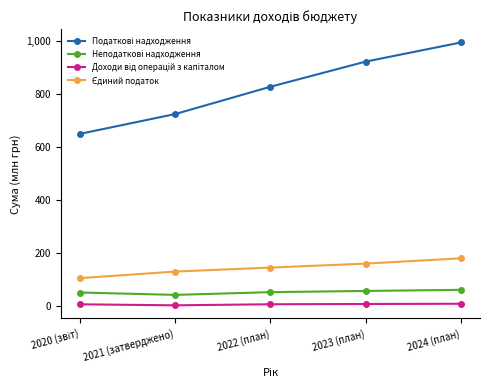

What is the maximum value shown in the chart?

995.0